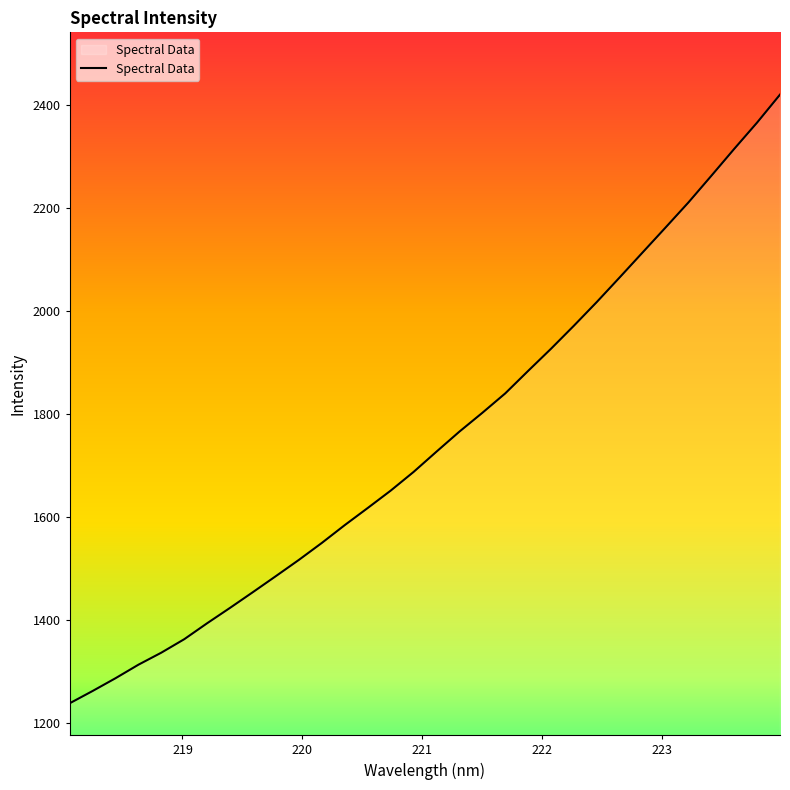

What is the average value?

1749.7